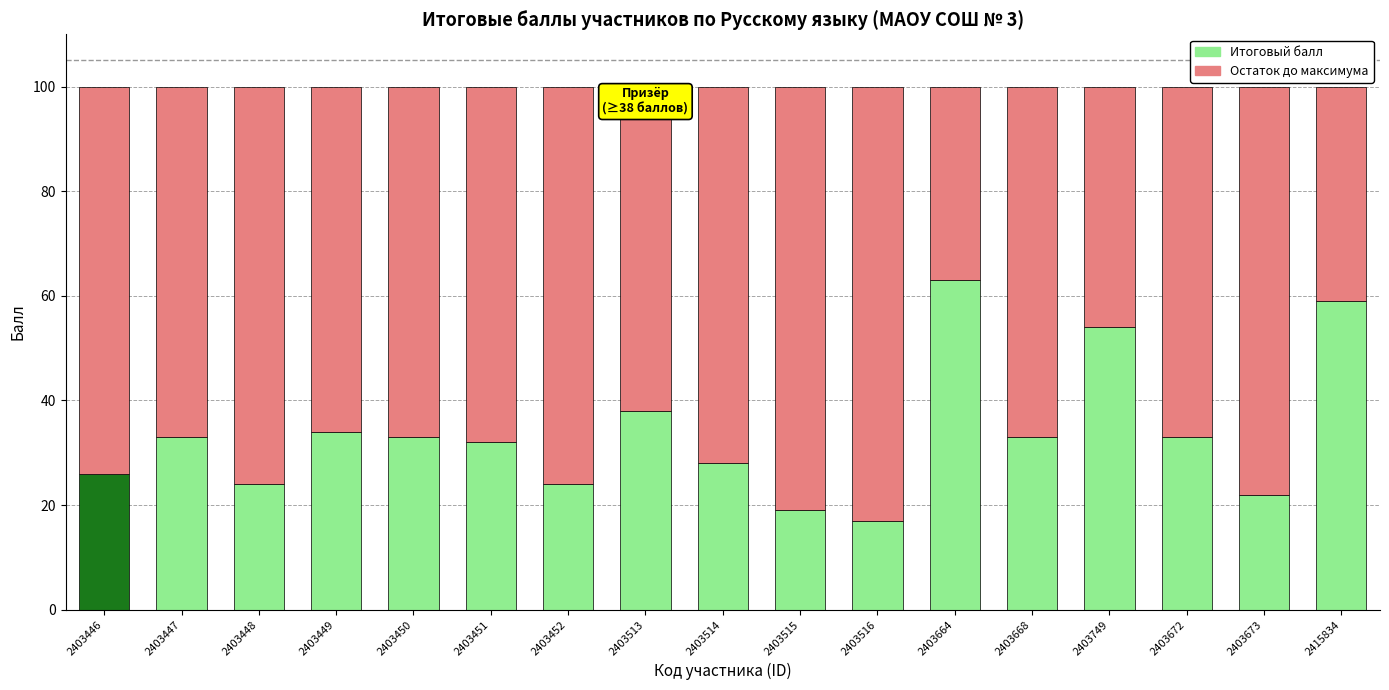

At which label does Итоговый балл reach its peak?

2403664